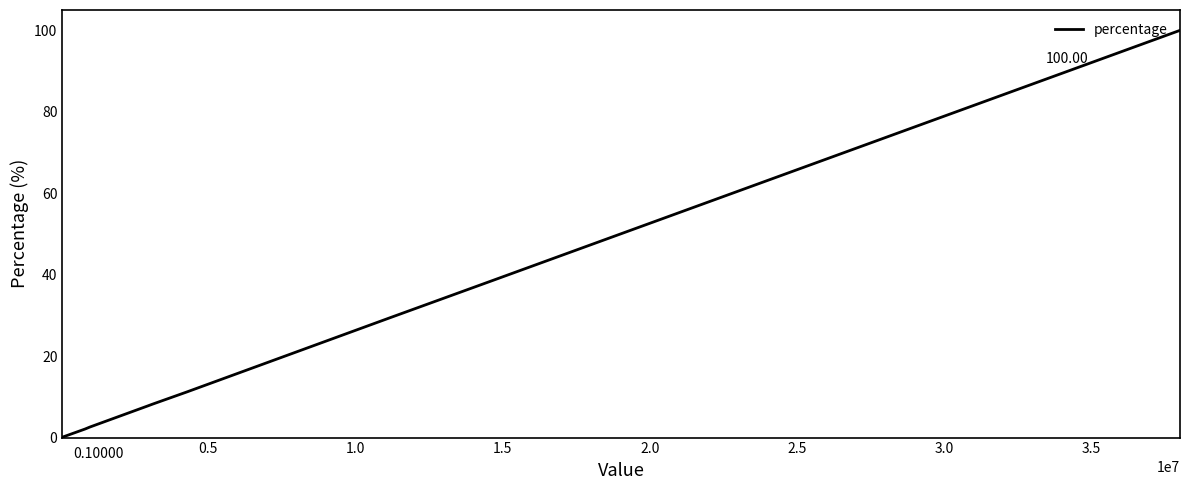

What is the difference between the maximum and minimum values?

99.9